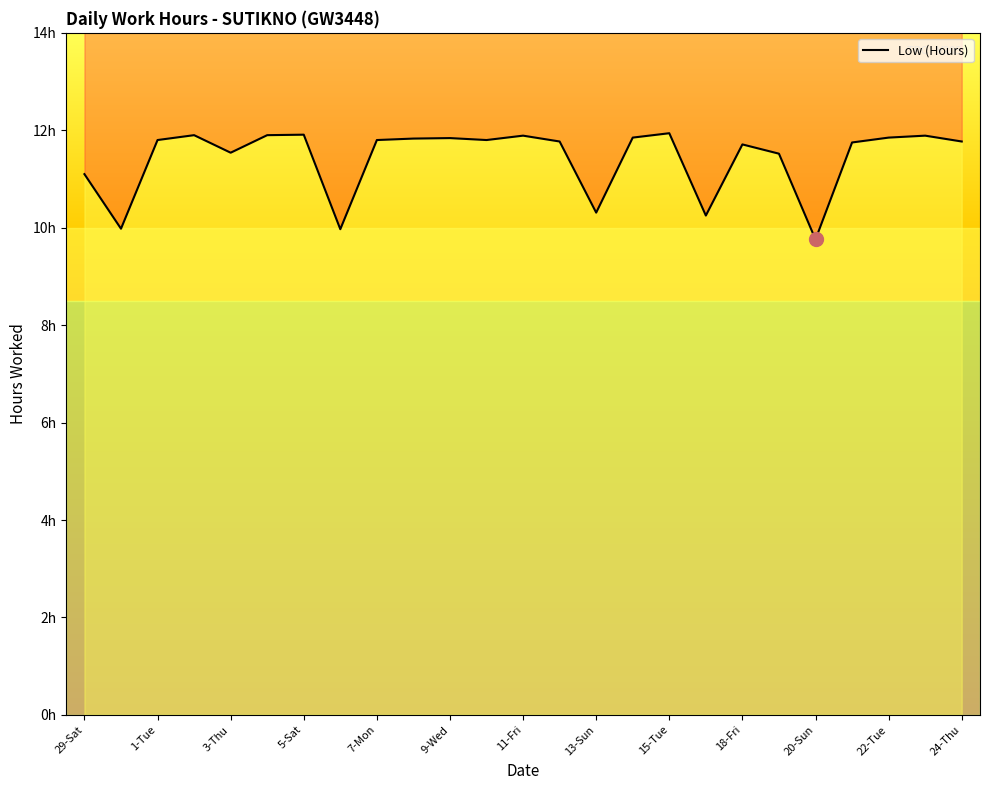

How many lines are shown in the chart?

1